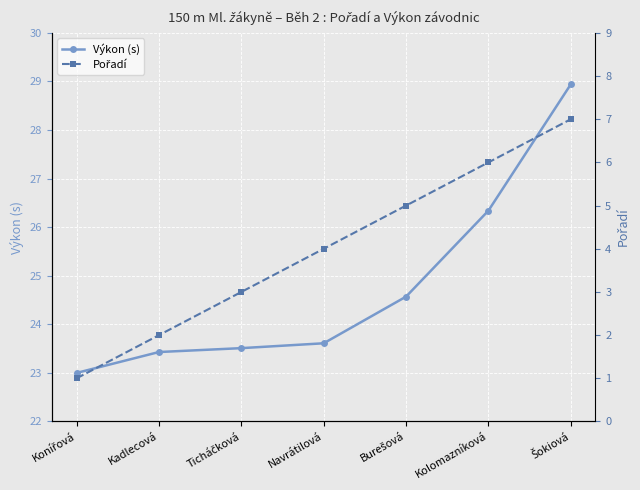

Is it true that Pořadí equals 4.7 at Ticháčková?

False